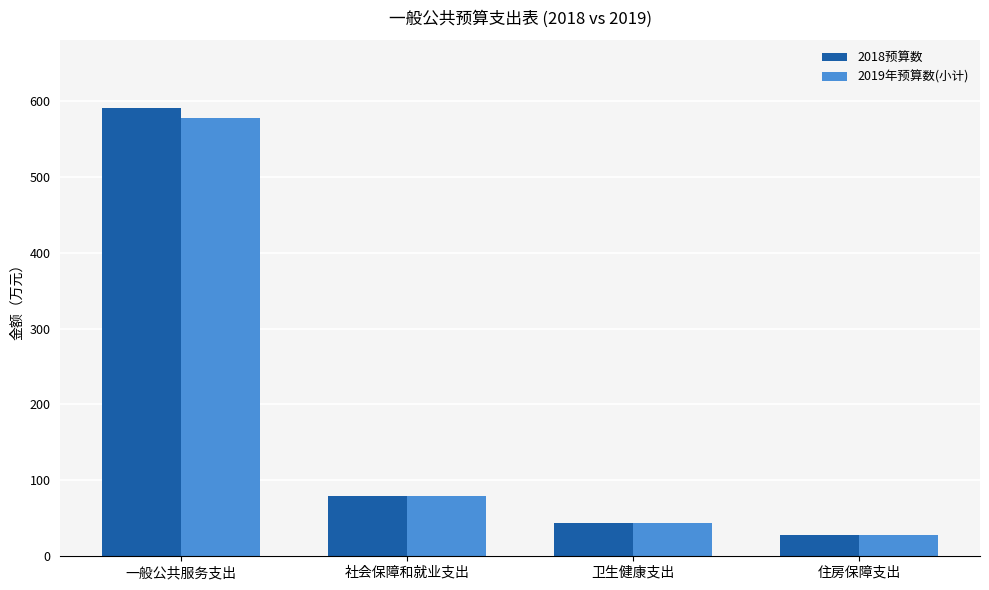

What is the label of the 3rd bar from the right?

社会保障和就业支出